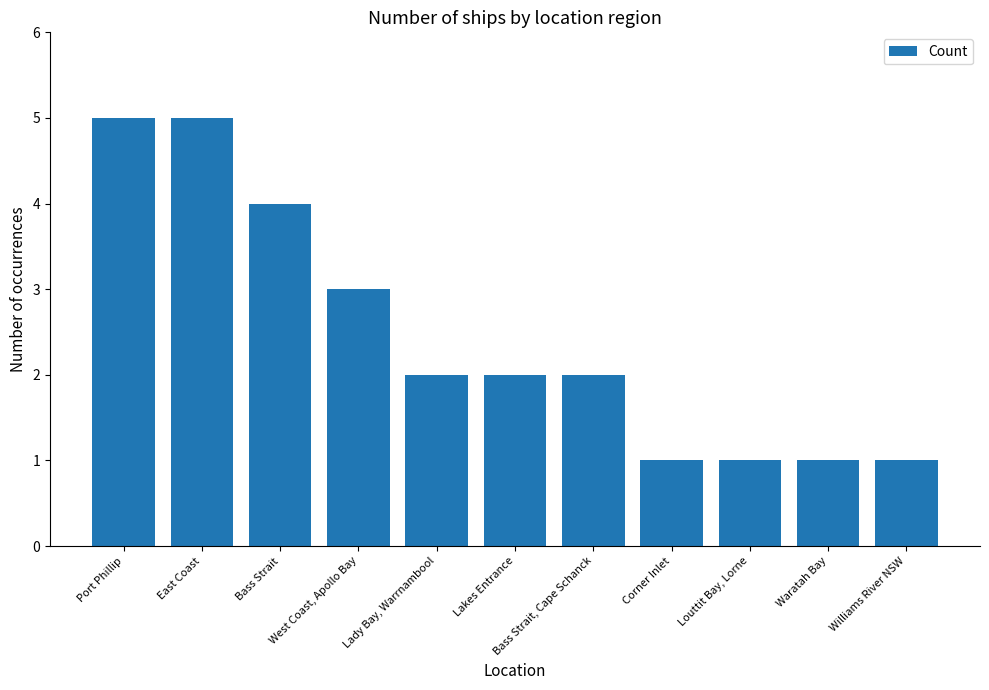

What is the difference between the second highest and second lowest values?

4